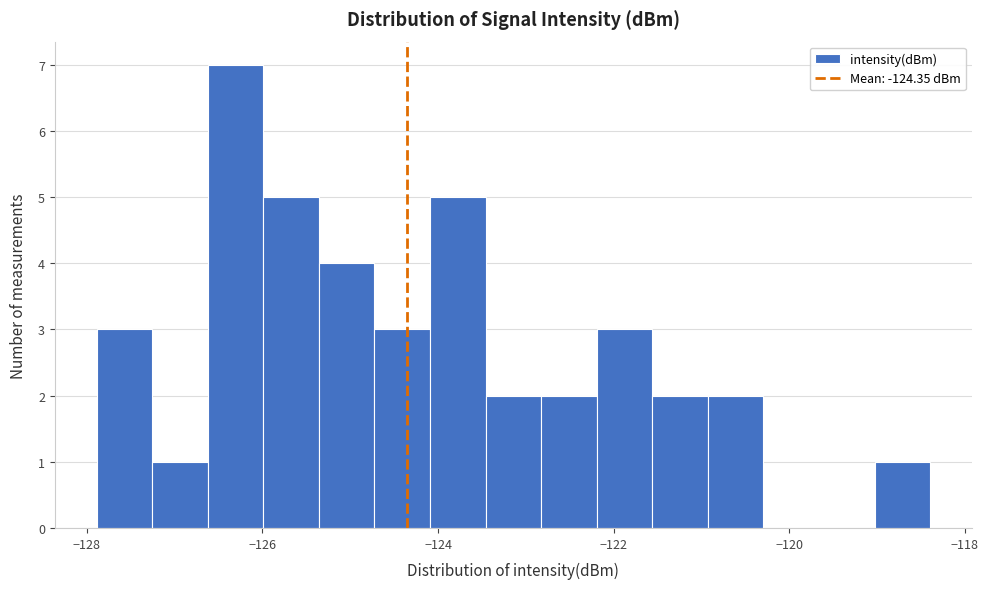

Read against the x-axis, roughly where is the centre of the tallest bar?

-126.4